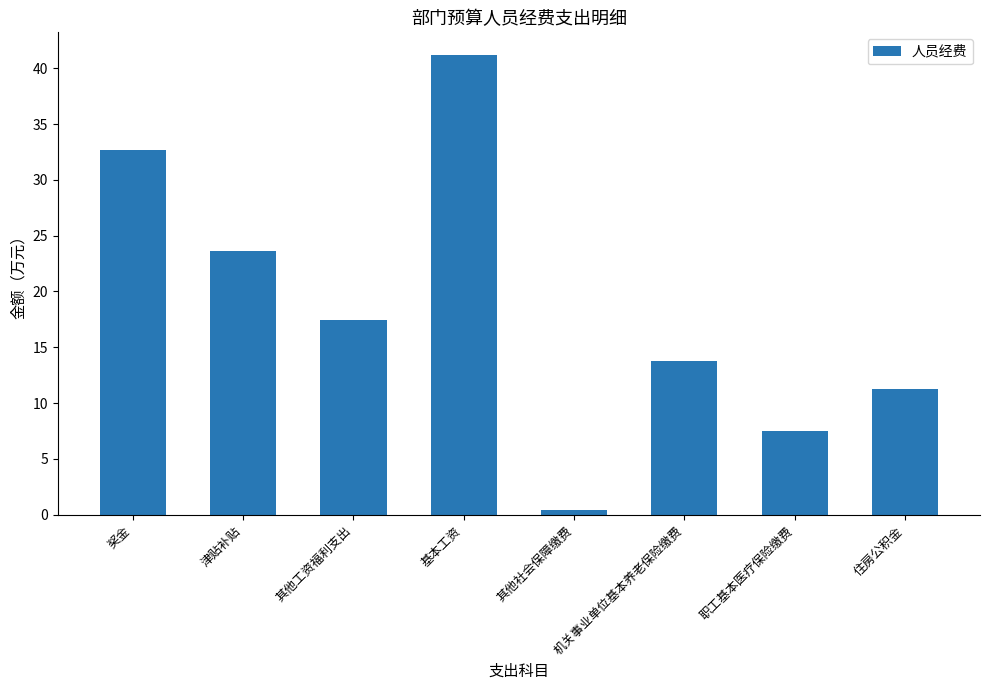

Rank the categories by value from lowest to highest.

其他社会保障缴费, 职工基本医疗保险缴费, 住房公积金, 机关事业单位基本养老保险缴费, 其他工资福利支出, 津贴补贴, 奖金, 基本工资